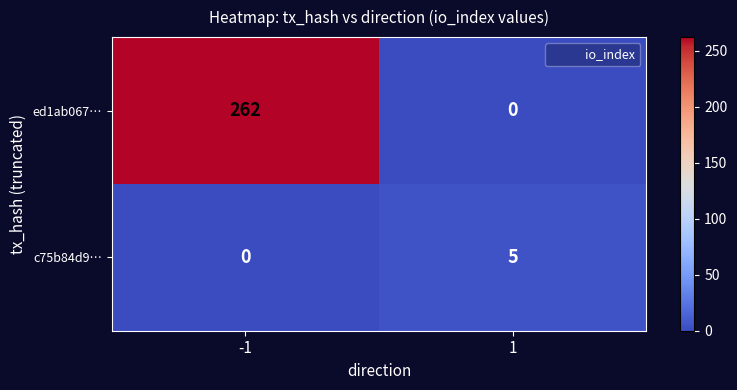

How many distinct data groups are displayed?

2